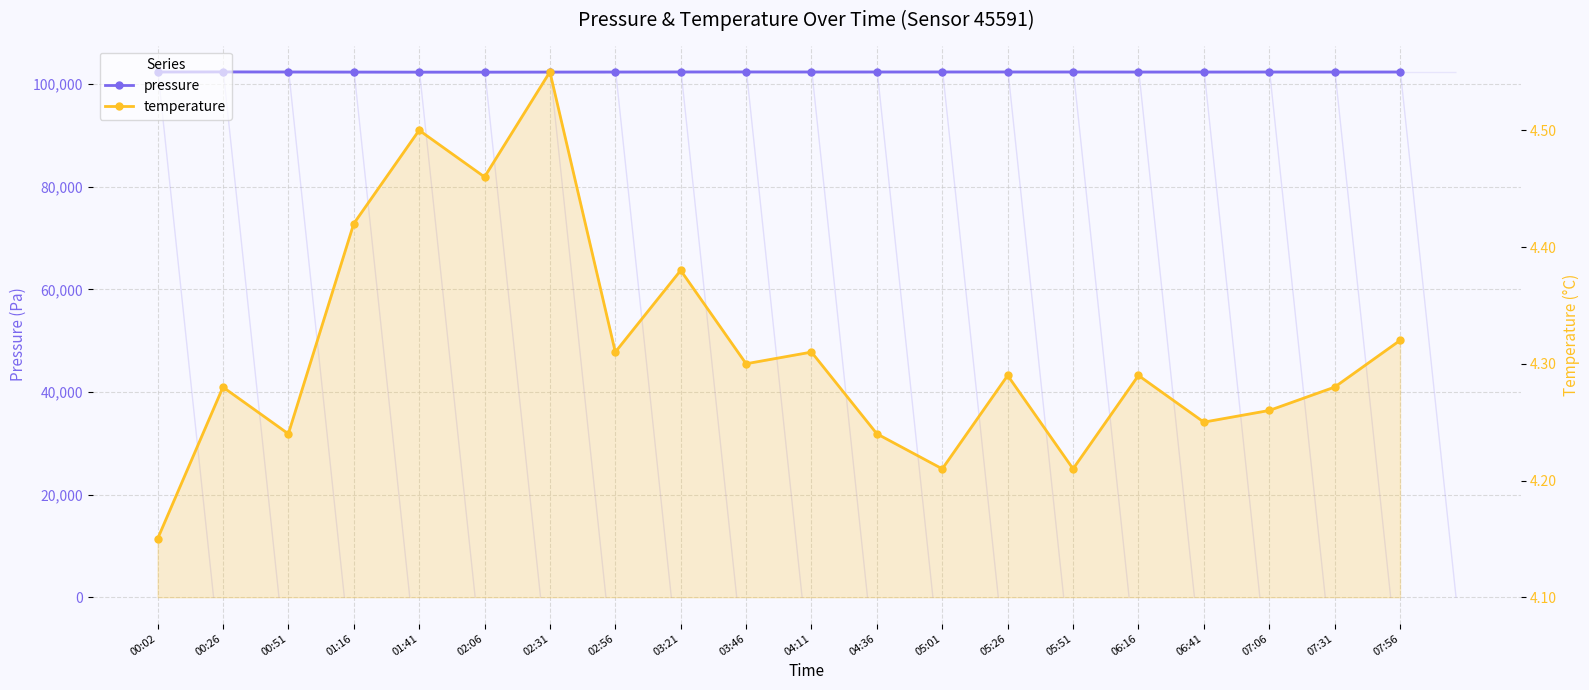

Which category has the lowest value in the temperature series?

00:02